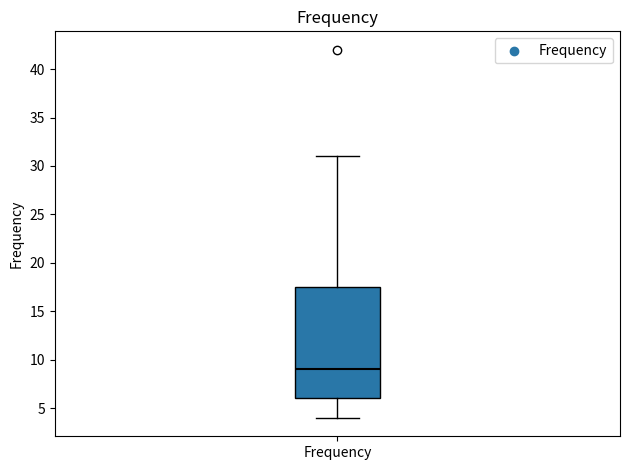

Where does the lower whisker of the box for Frequency end on the y-axis? The values are not printed on the chart, so give them approximately, as read against the axis.

4.0